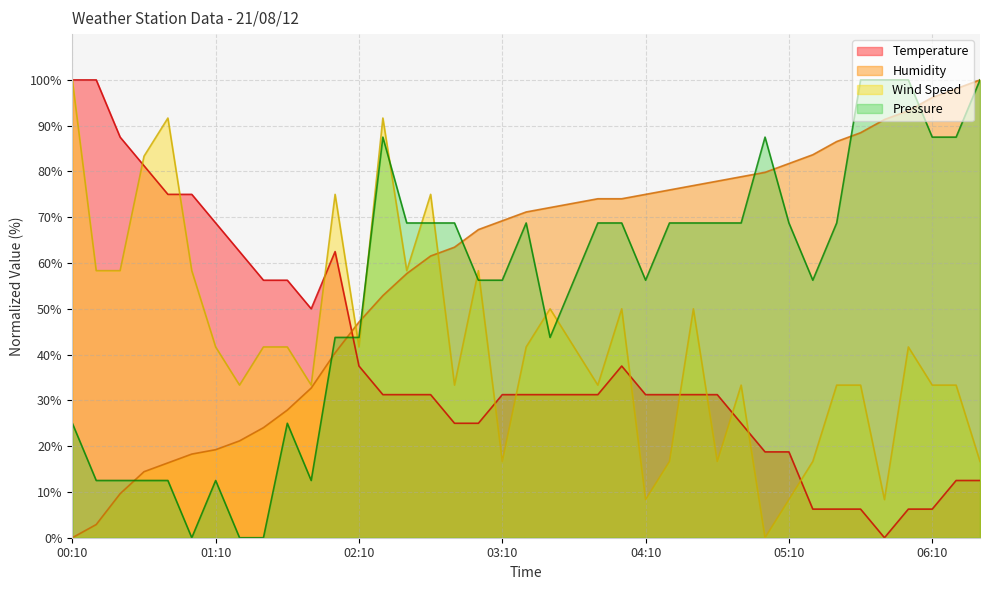

At which category does the chart reach its minimum across all series?

05:50